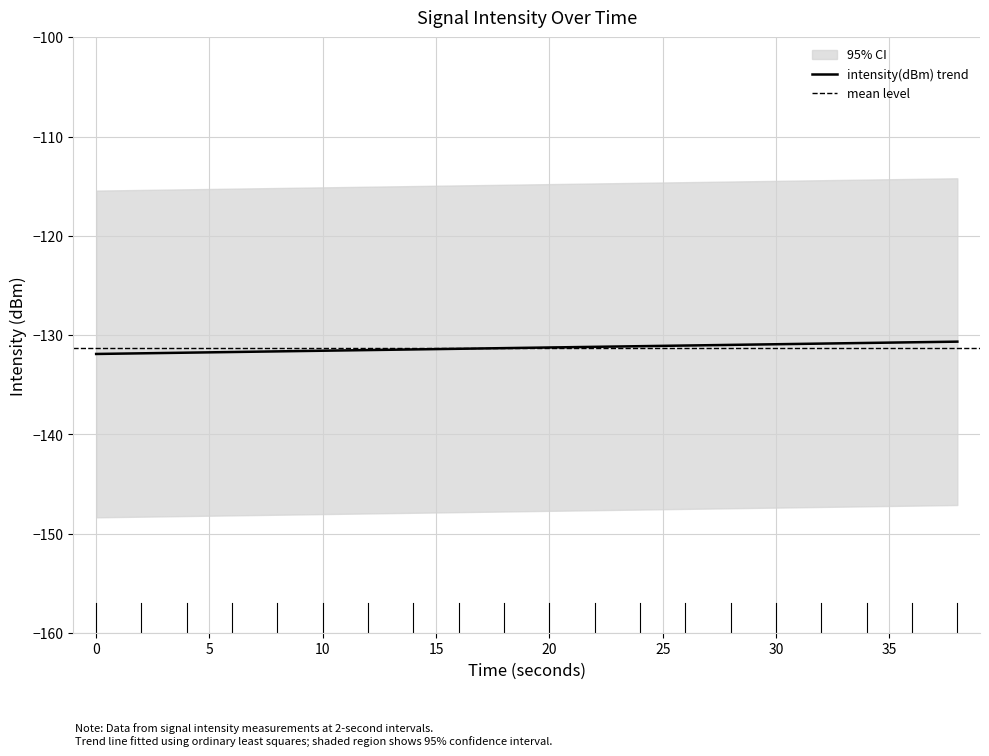

What is the minimum value for intensity(dBm) trend?

-131.9